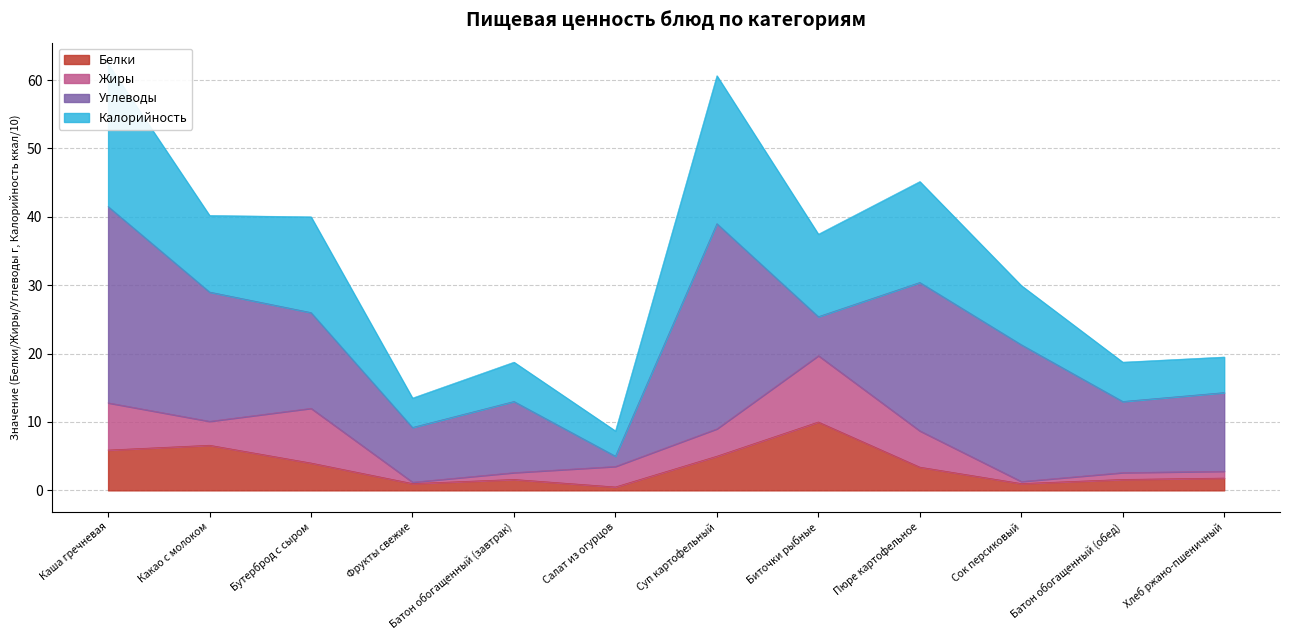

At which label does Белки reach its peak?

Биточки рыбные